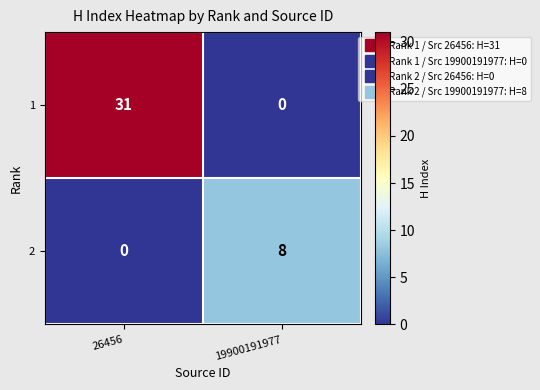

The value of 1 at 26456 is 41. True or false?

False